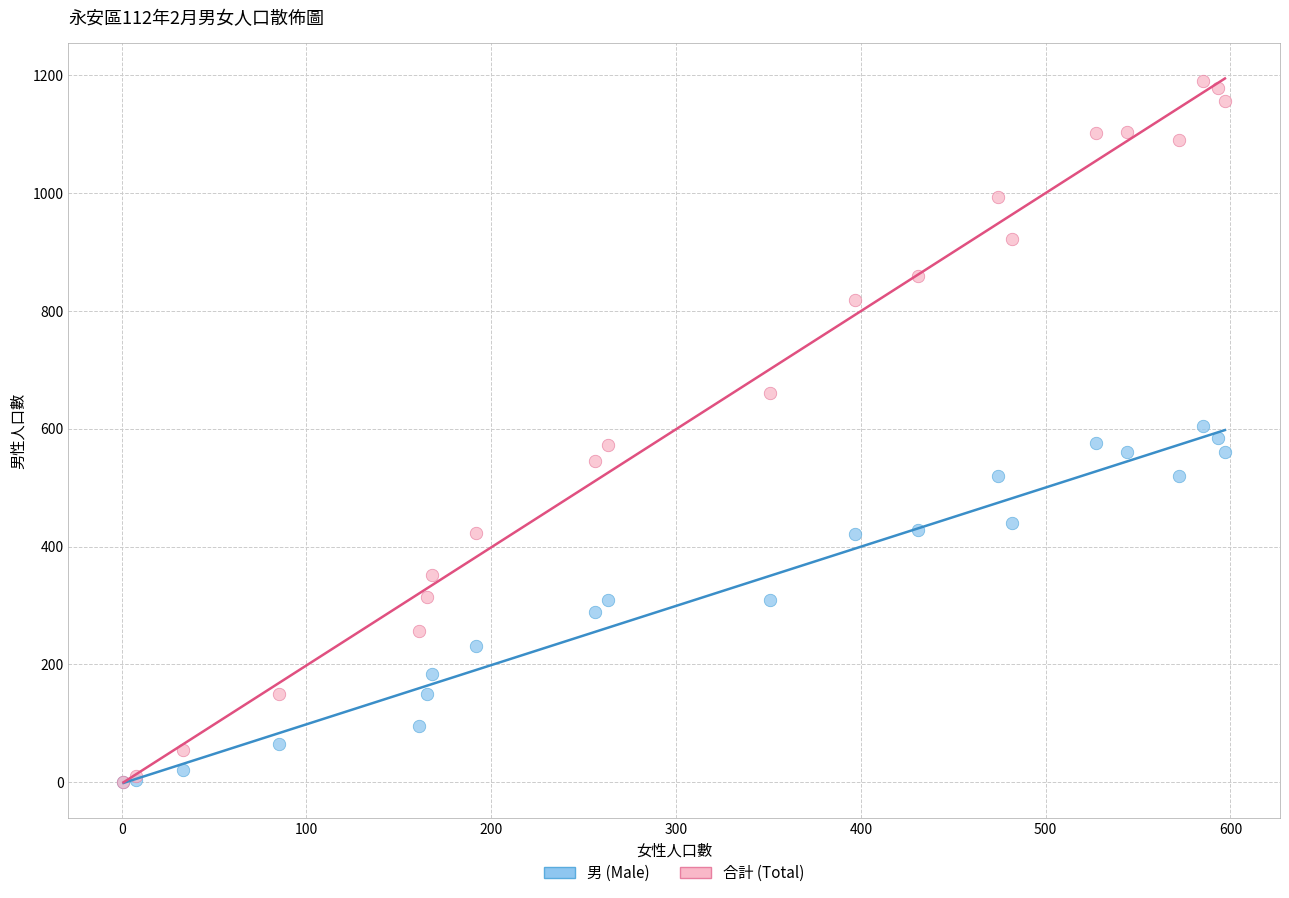

Which series has the widest spread of Y values?

合計 (Total)